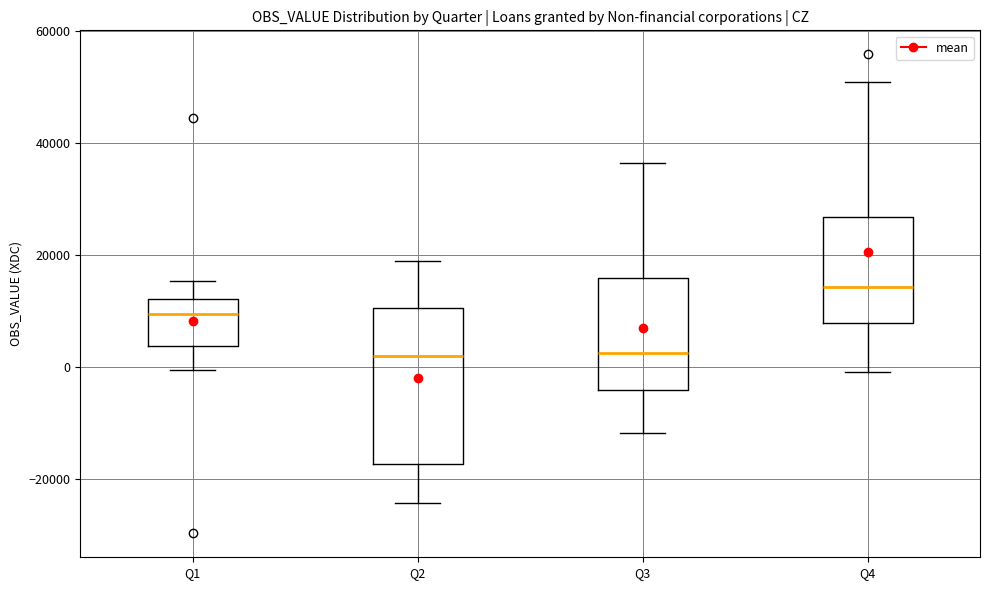

Which box is the tallest, from its lower edge to its upper edge?

Q2